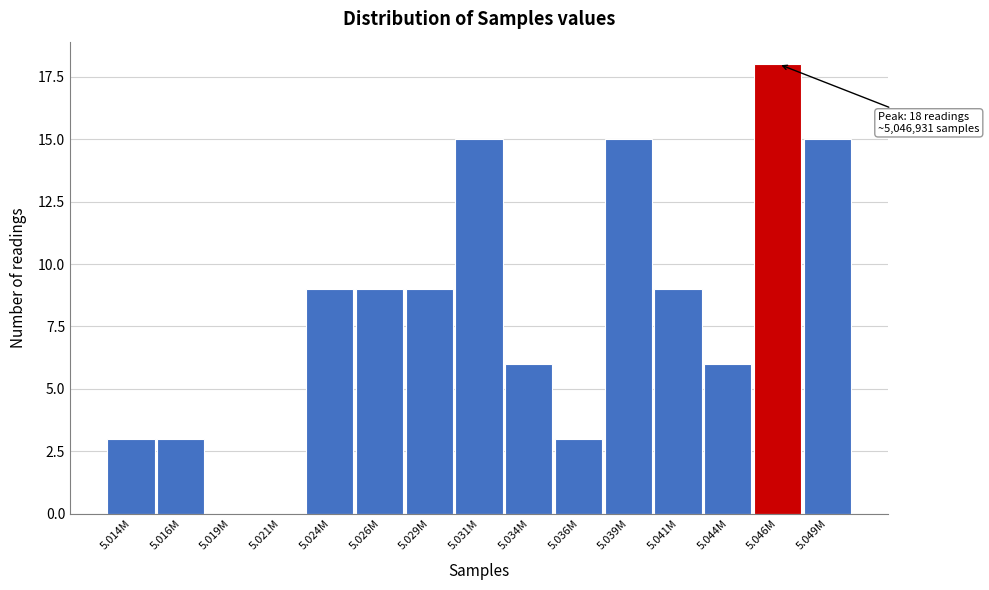

Reading left to right, what are all the values shown in this chart?

5.014M=3	5.016M=3	5.019M=0	5.021M=0	5.024M=9	5.026M=9	5.029M=9	5.031M=15	5.034M=6	5.036M=3	5.039M=15	5.041M=9	5.044M=6	5.046M=18	5.049M=15